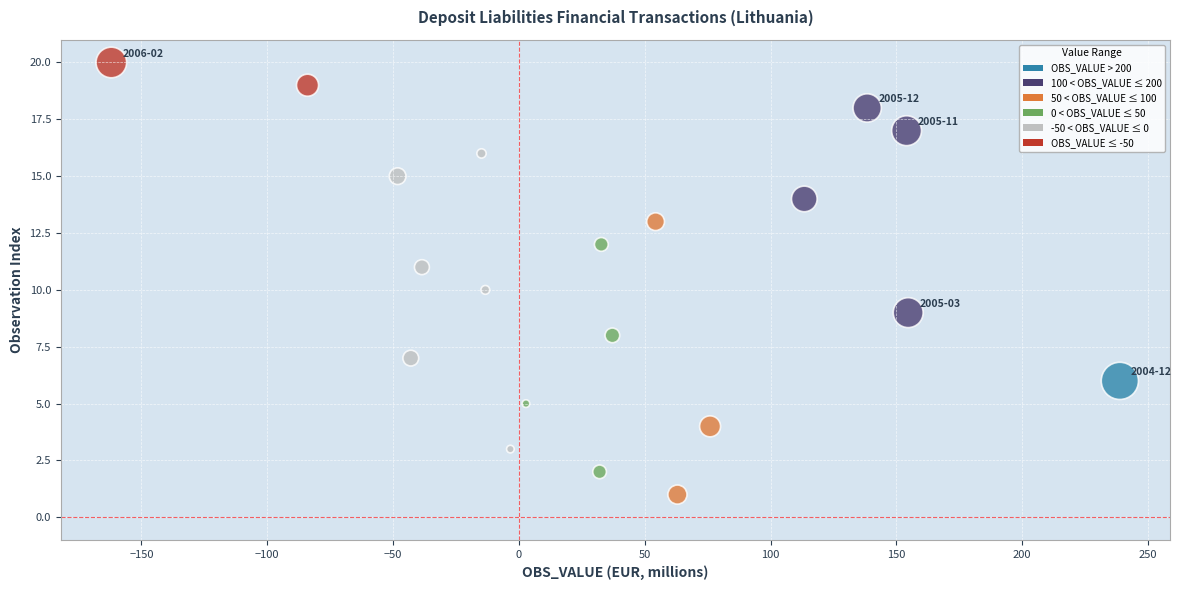

How many data points are displayed?

20